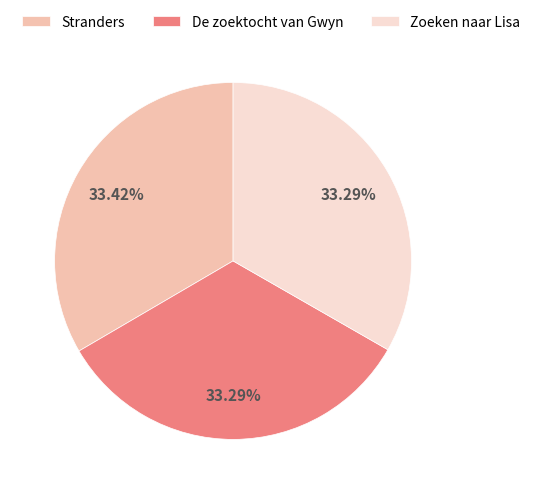

What is the ratio of the value at Zoeken naar Lisa to the value at Stranders?

1.0